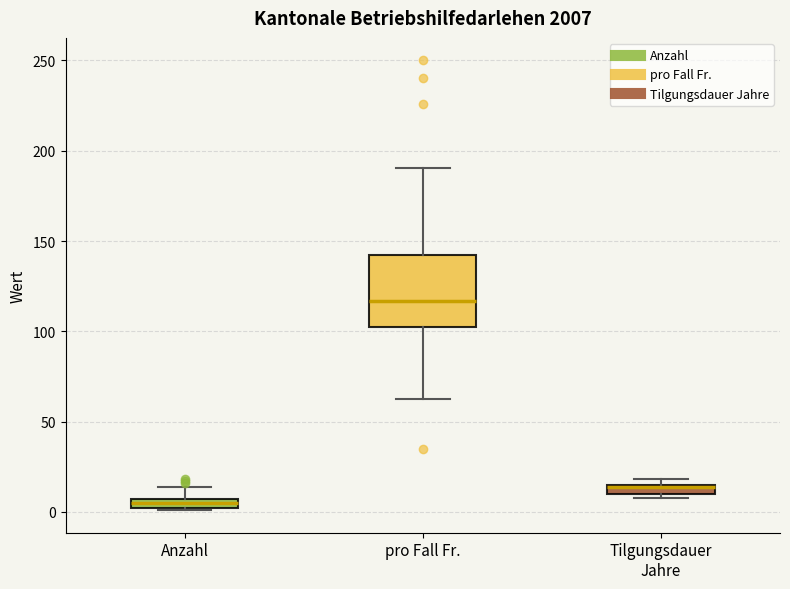

Where is the upper edge of the box for Tilgungsdauer Jahre on the y-axis? The values are not printed on the chart, so give them approximately, as read against the axis.

15